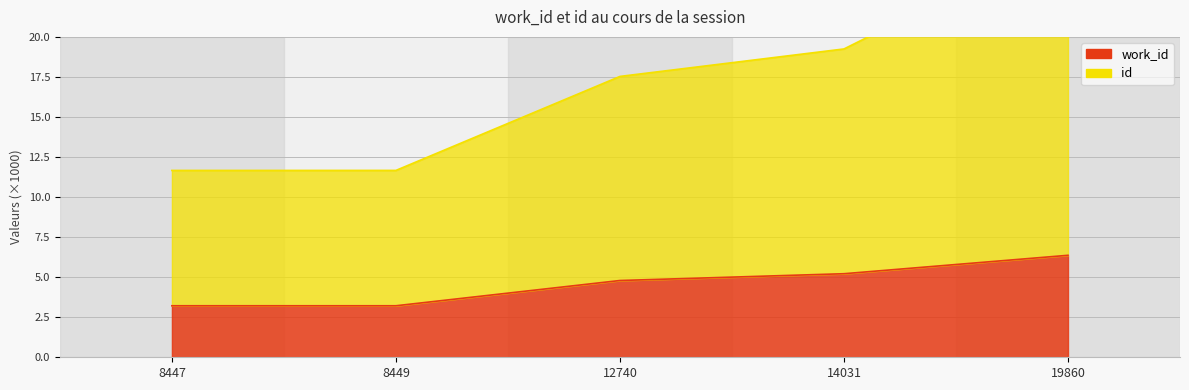

Is the value of work_id at 19860 greater than the value of id at 12740?

No